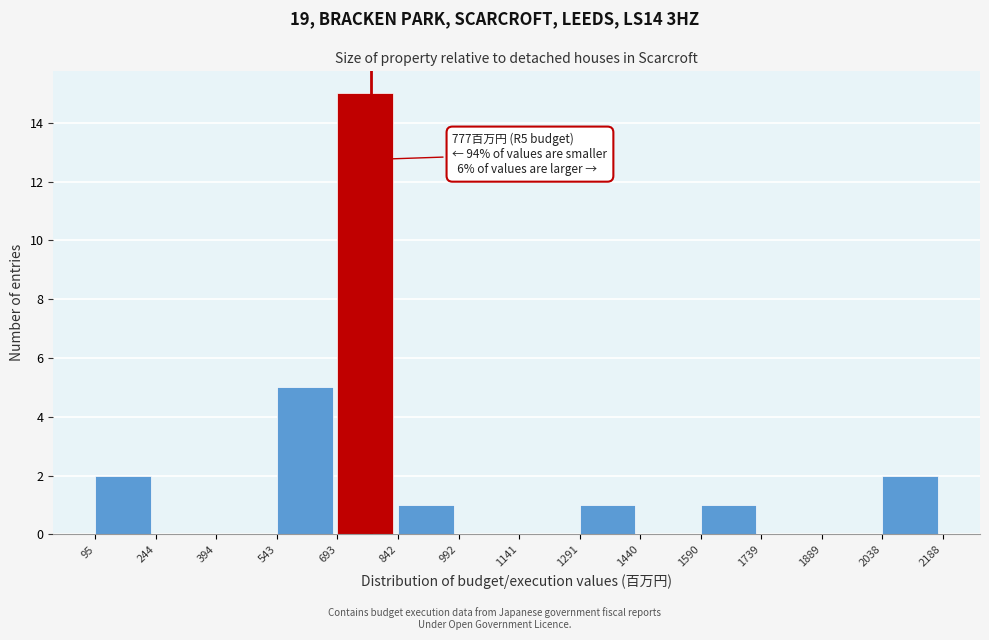

Over which range of the x-axis is the bar tallest?

693 to 842